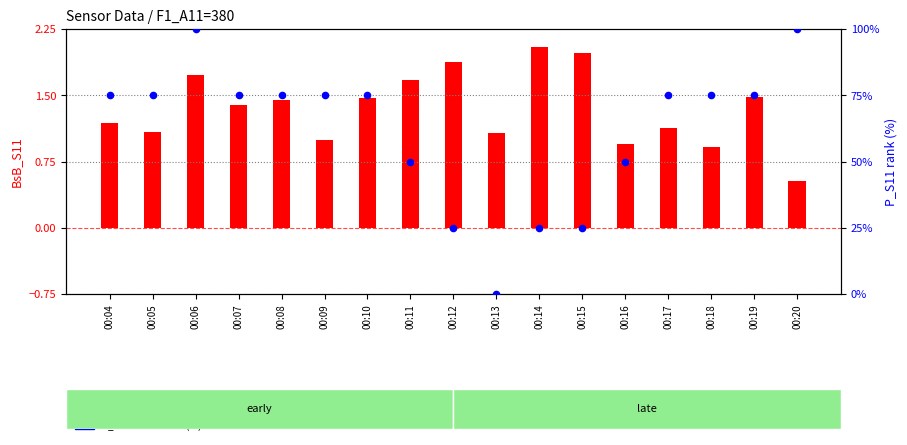

At how many categories does at least one series exceed 25?

16